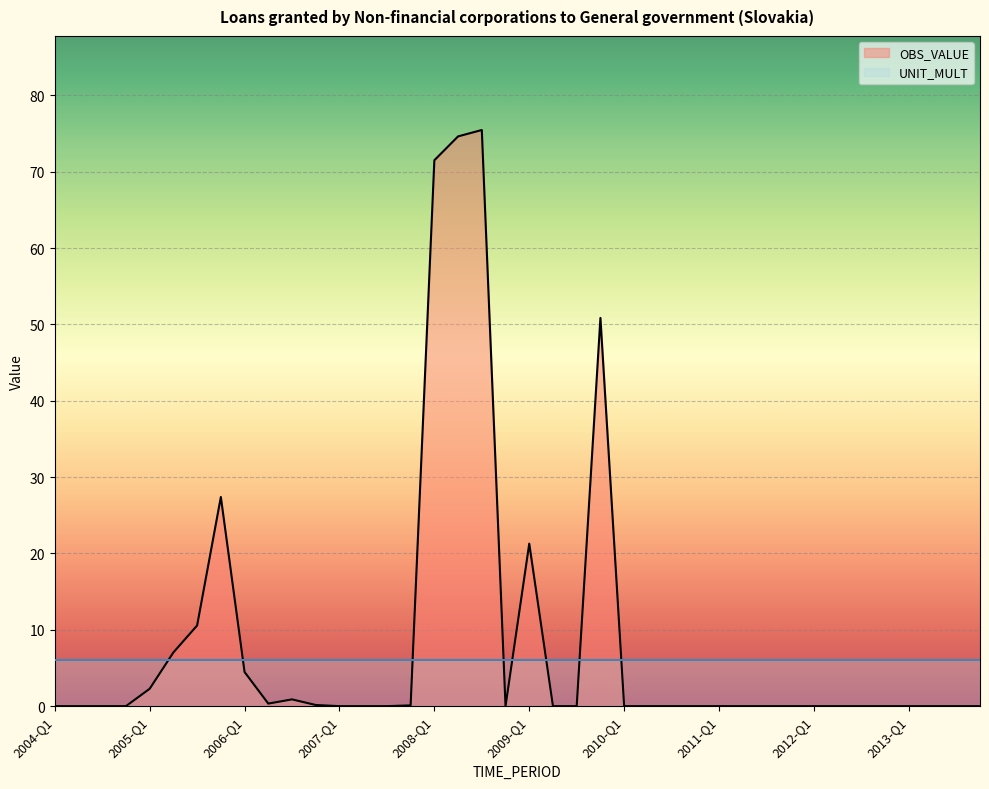

Which category has the lowest value across all series?

2004-Q1